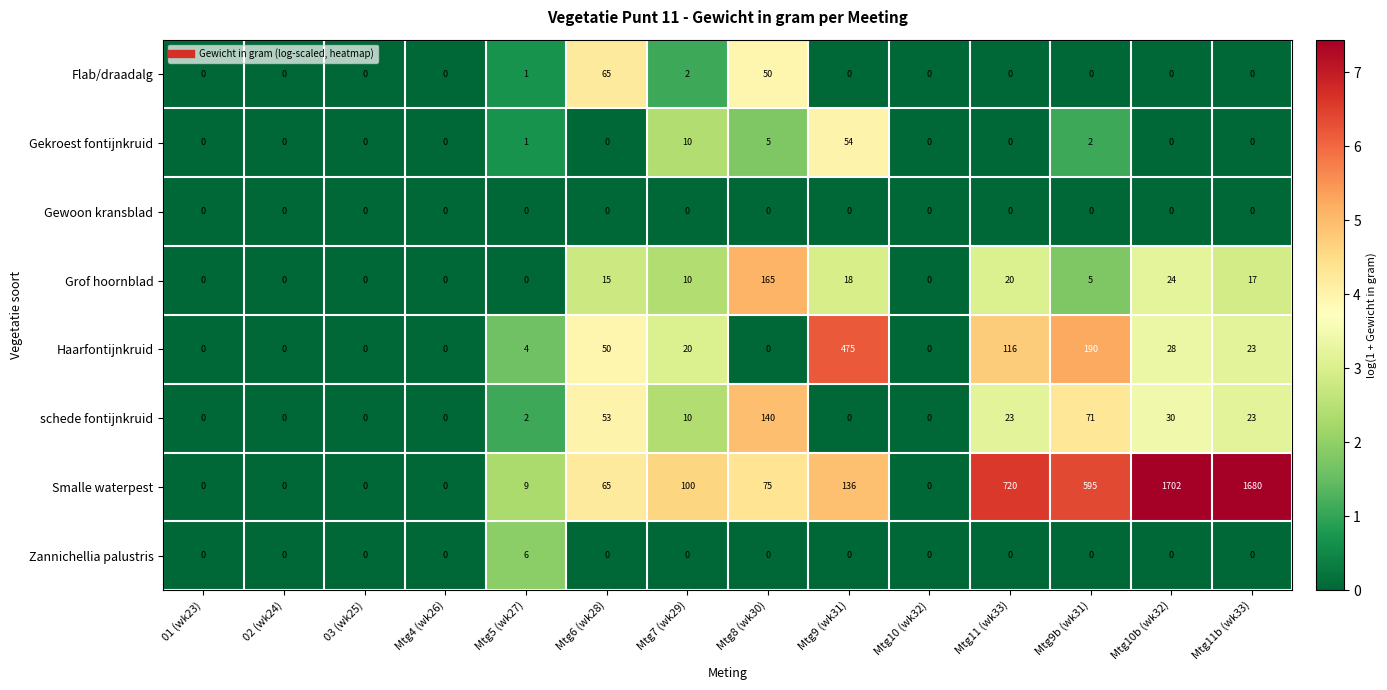

Where is schede fontijnkruid nearest to the value 70?

Mtg9b (wk31)